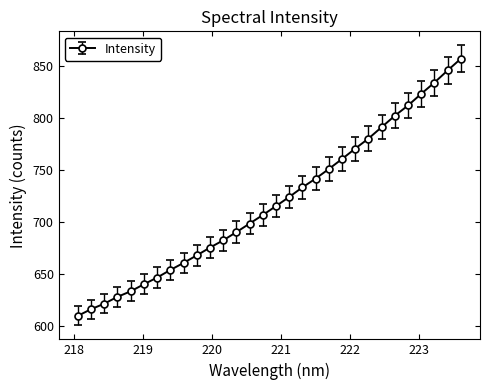

What is the minimum value shown in the chart?

609.5